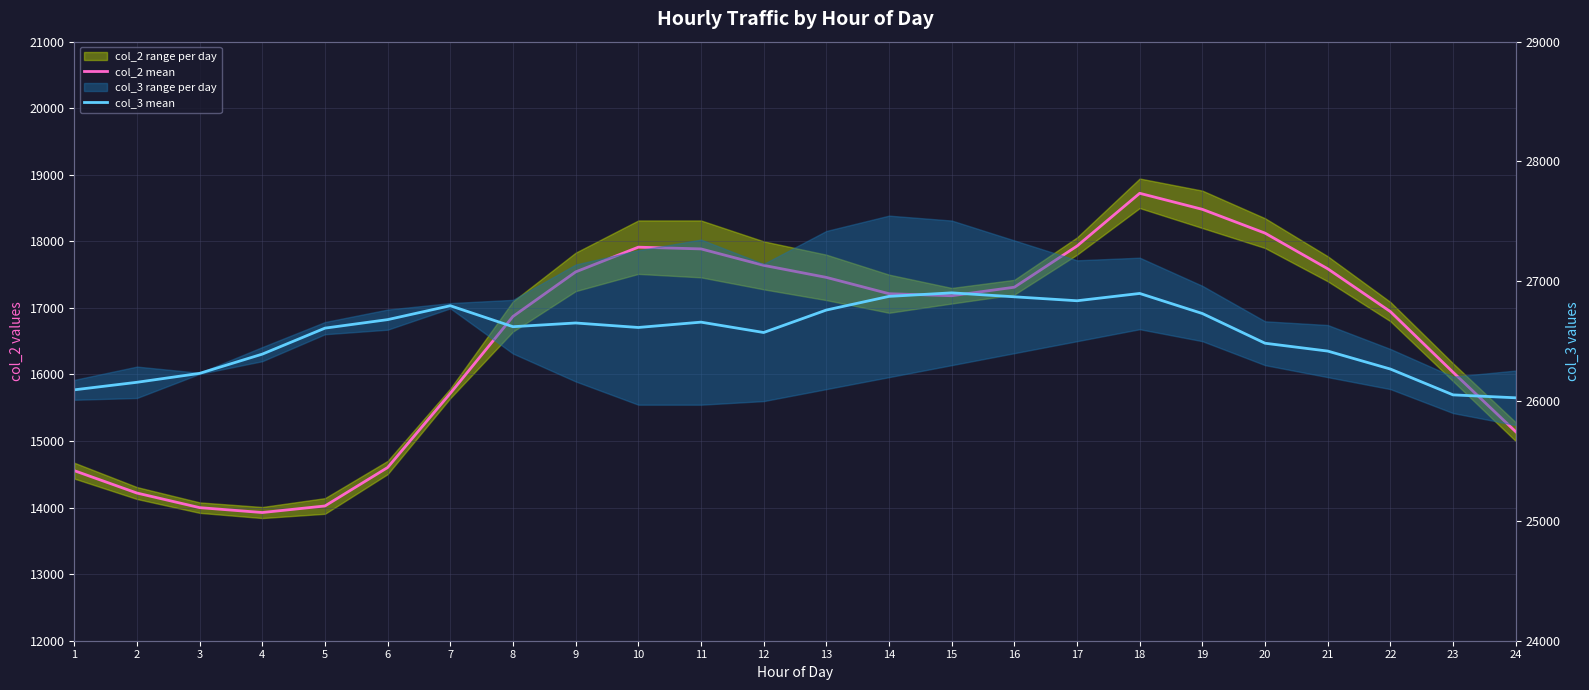

How many lines are shown in the chart?

2